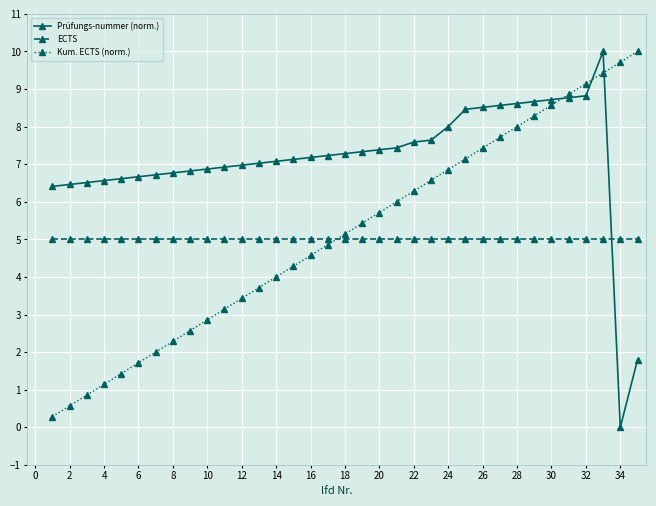

What is the greatest value displayed?

10.0